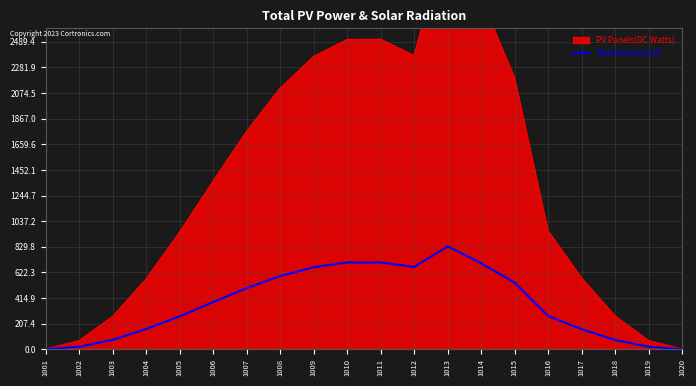

Where is the data nearest to the value 416?

1006